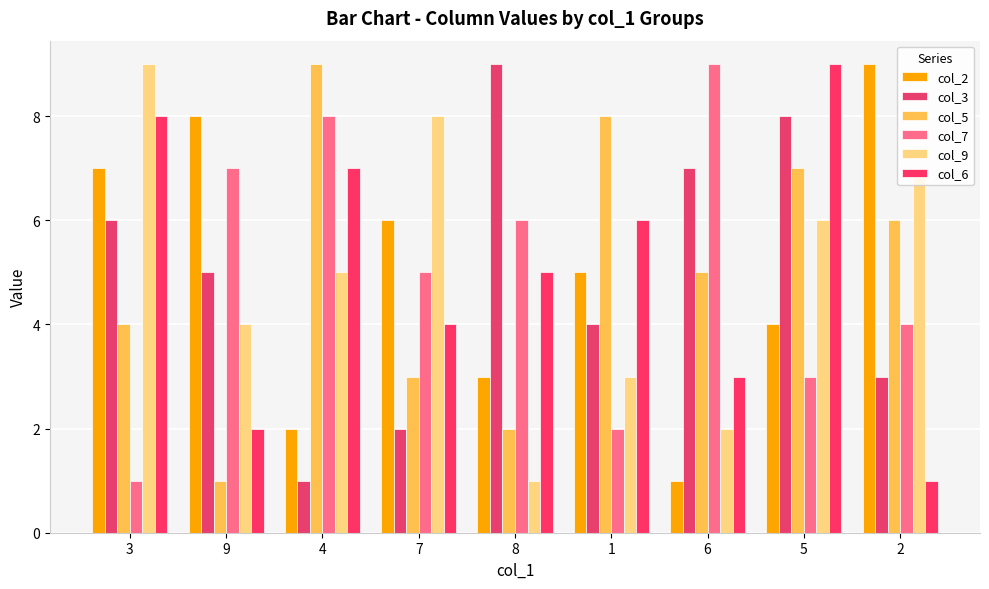

Reading left to right, transcribe all the data shown in this chart.

col_2: 7	8	2	6	3	5	1	4	9
col_3: 6	5	1	2	9	4	7	8	3
col_5: 4	1	9	3	2	8	5	7	6
col_7: 1	7	8	5	6	2	9	3	4
col_9: 9	4	5	8	1	3	2	6	7
col_6: 8	2	7	4	5	6	3	9	1